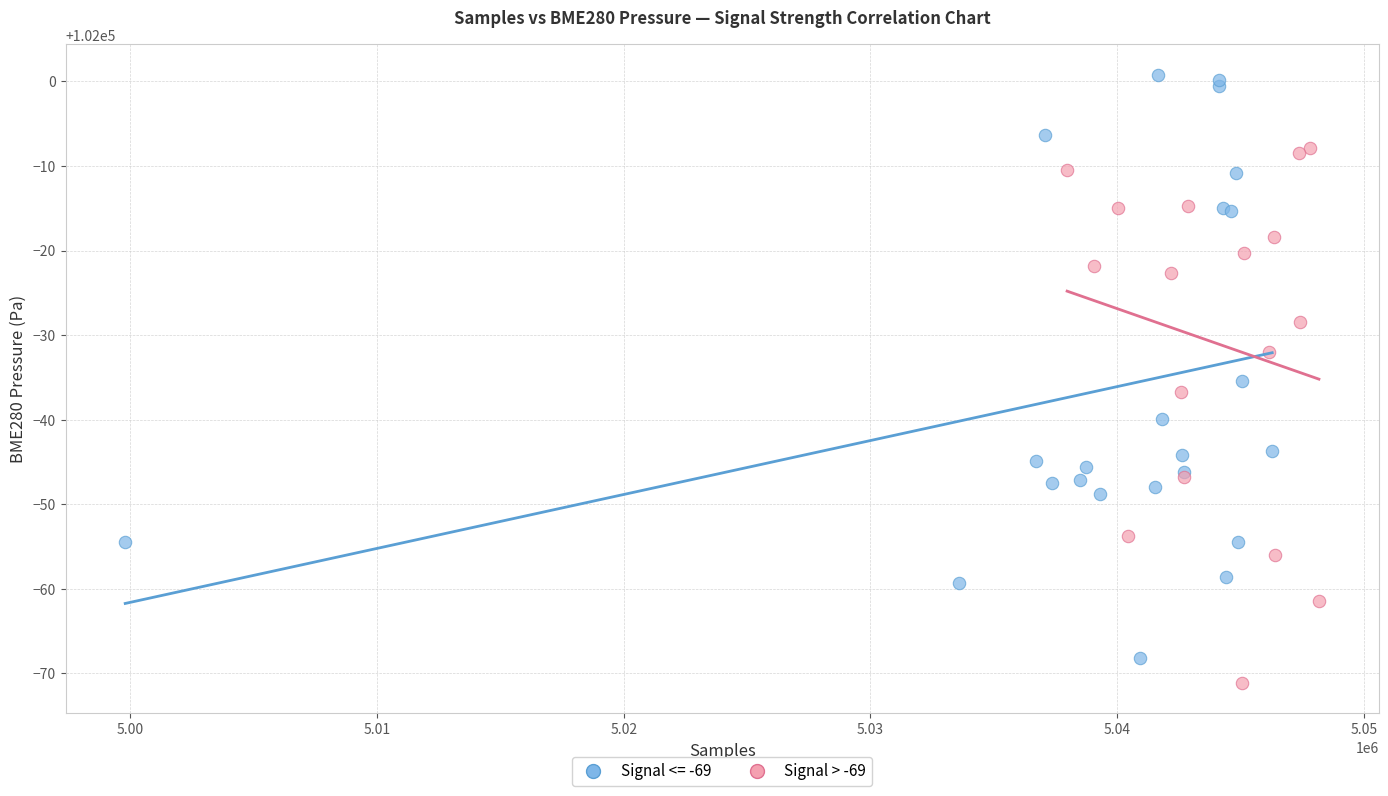

Which series contains the highest Y value?

Signal <= -69